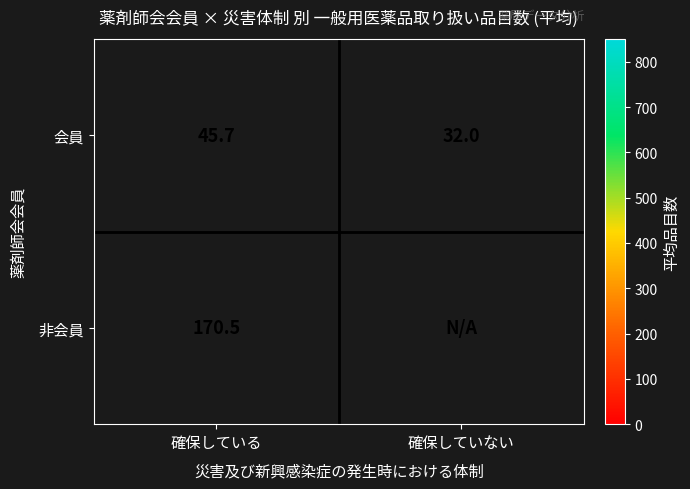

Rank the series at 確保している from highest to lowest value.

非会員, 会員